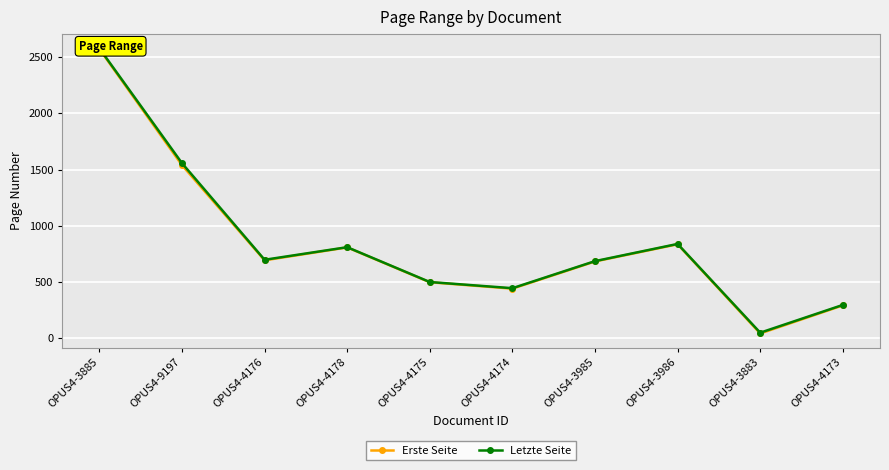

At which category does the chart reach its minimum across all series?

OPUS4-3883